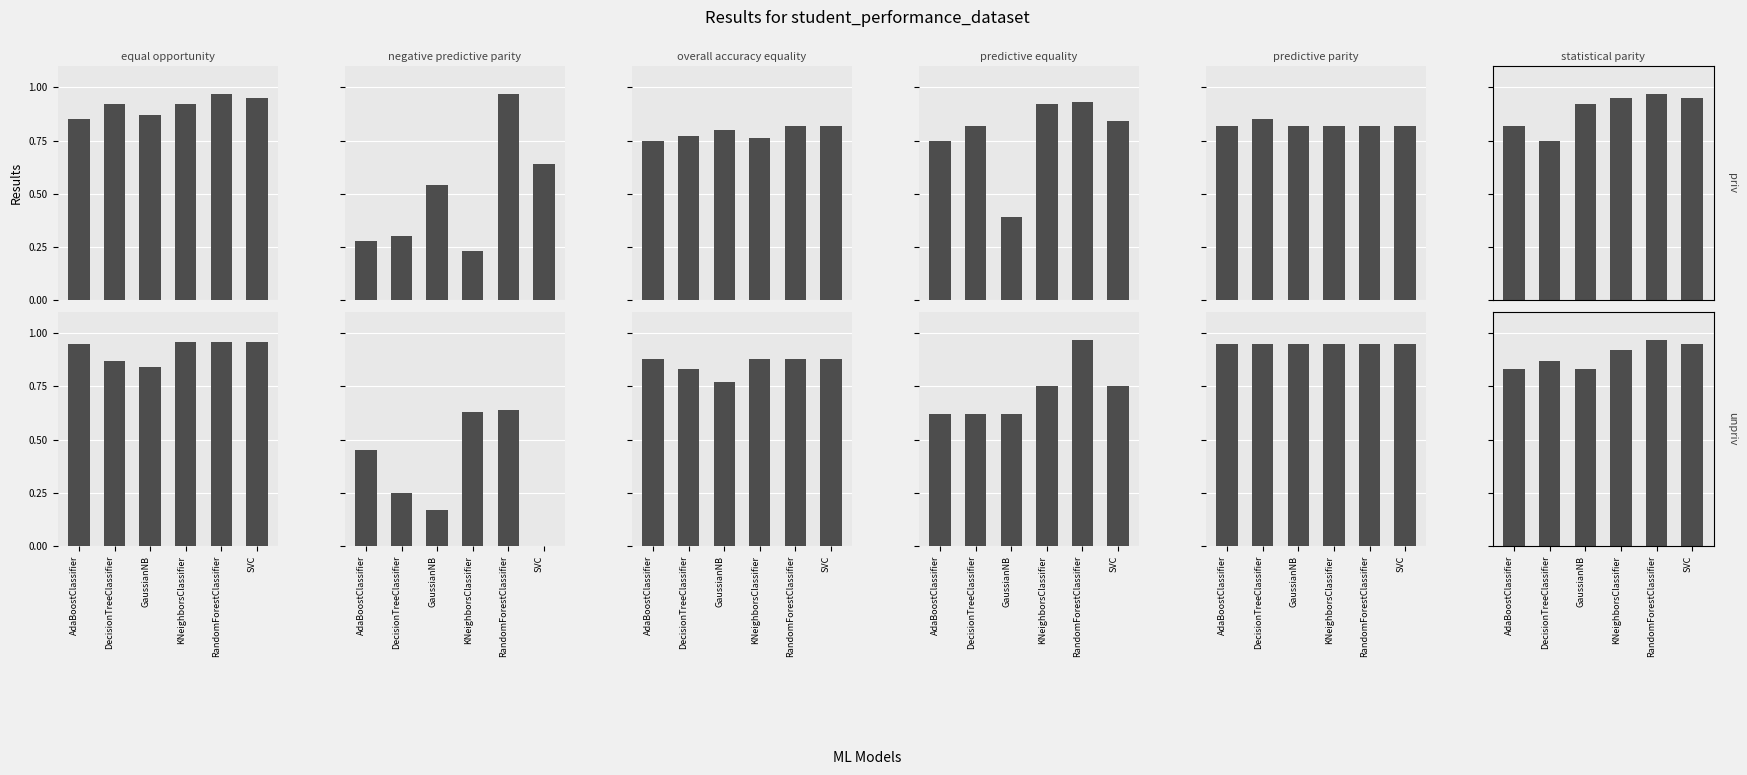

Read the priv value at RandomForestClassifier.

1.0